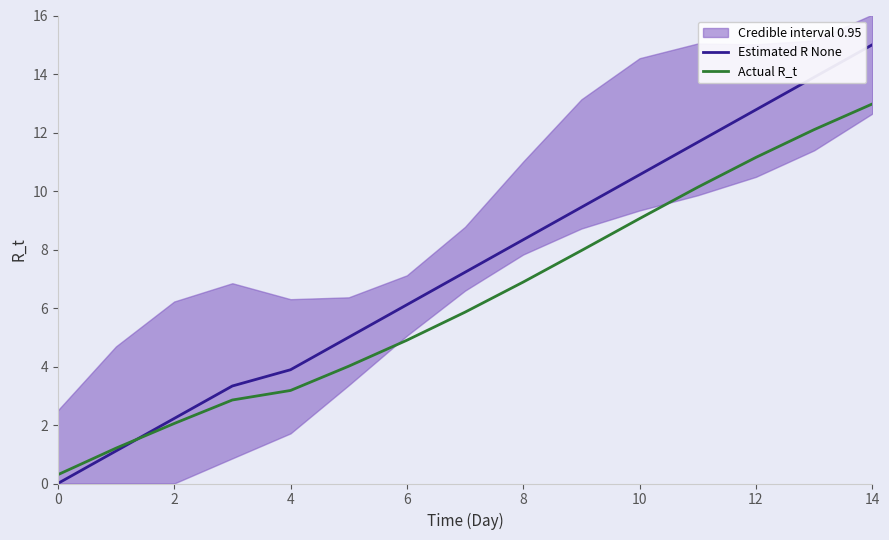

At how many categories does at least one series exceed 8?

7